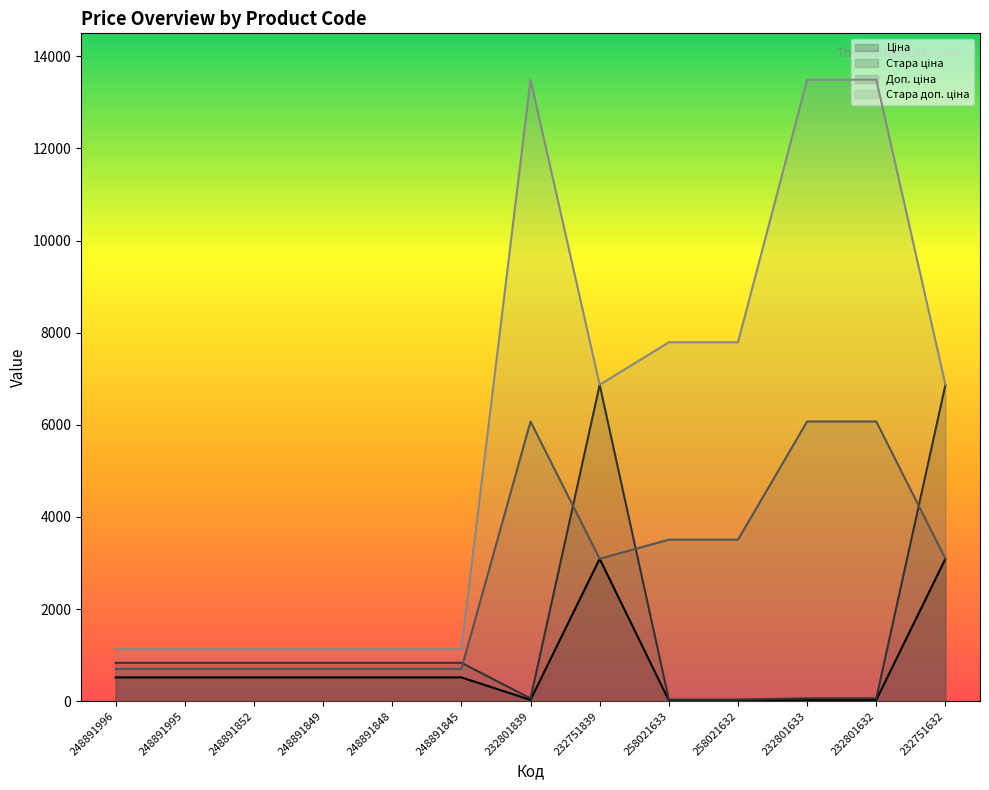

Reading left to right, extract all data points from this chart.

Ціна: 515.8	515.8	515.8	515.8	515.8	515.8	27.0	3091.2	15.6	15.6	27.0	27.0	3091.2
Стара ціна: 832.4	832.4	832.4	832.4	832.4	832.4	60.0	6869.4	34.6	34.6	60.0	60.0	6869.4
Доп. ціна: 699.0	699.0	699.0	699.0	699.0	699.0	6072.0	3091.0	3506.0	3506.0	6072.0	6072.0	3091.0
Стара доп. ціна: 1128.0	1128.0	1128.0	1128.0	1128.0	1128.0	13493.2	6869.4	7791.8	7791.8	13493.2	13493.2	6869.4